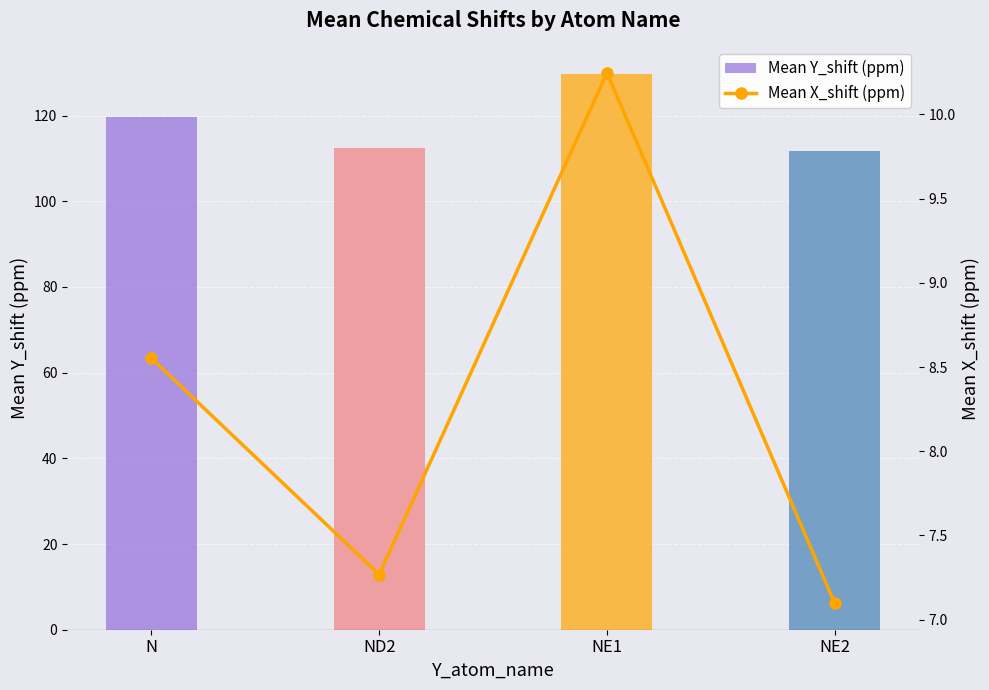

What is the smallest value displayed?

7.1